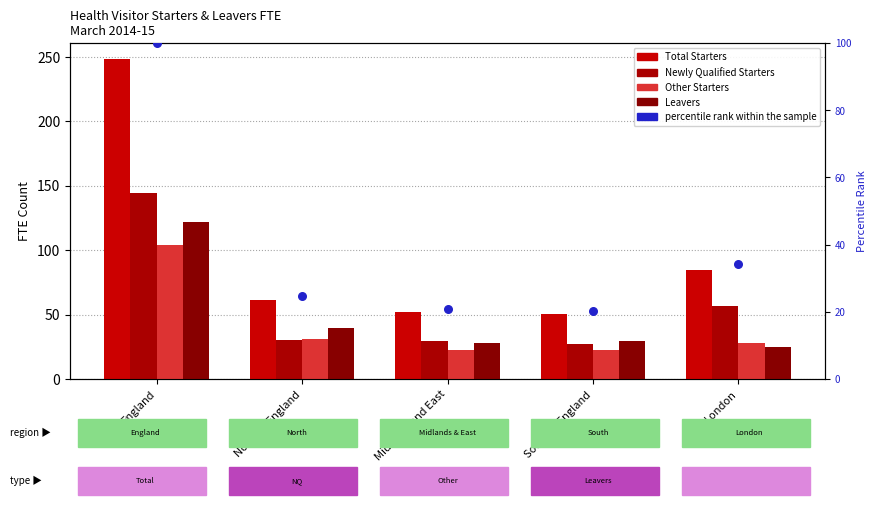

At how many categories does at least one series exceed 134?

1